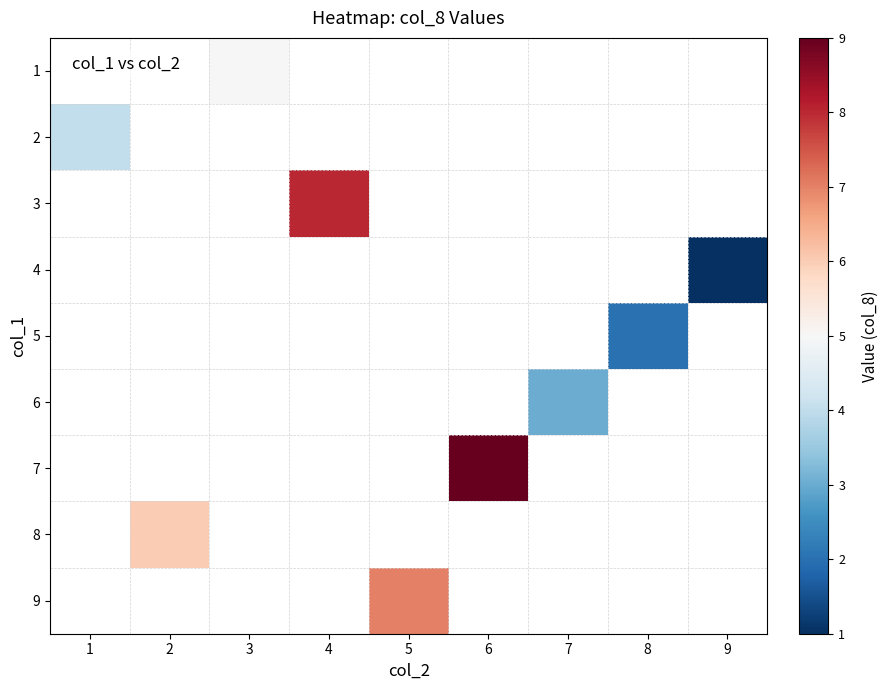

Which series has the largest range (max minus min)?

2